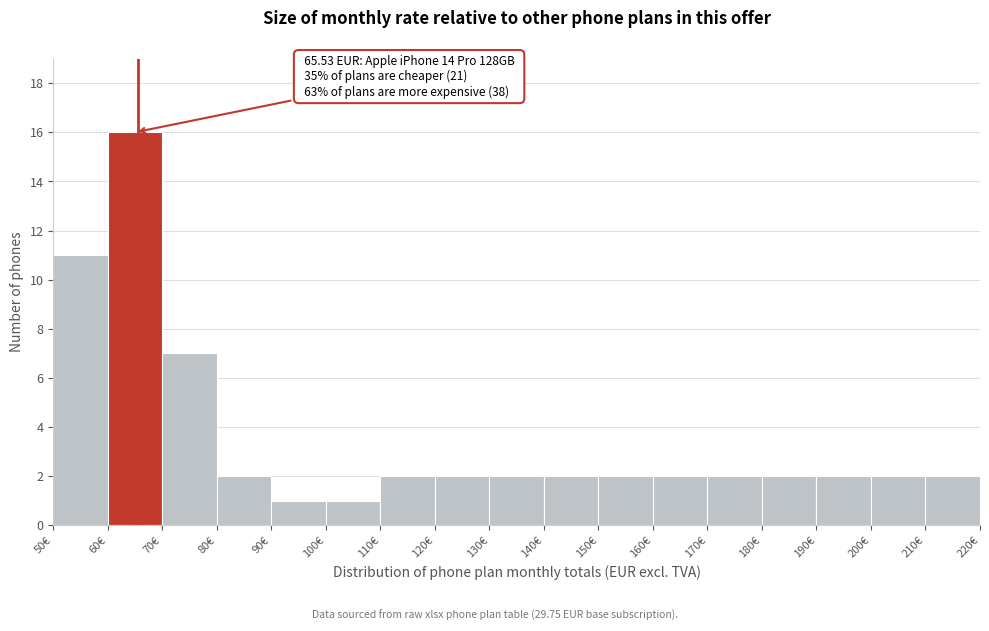

Which range on the x-axis has the tallest bar?

60 to 70